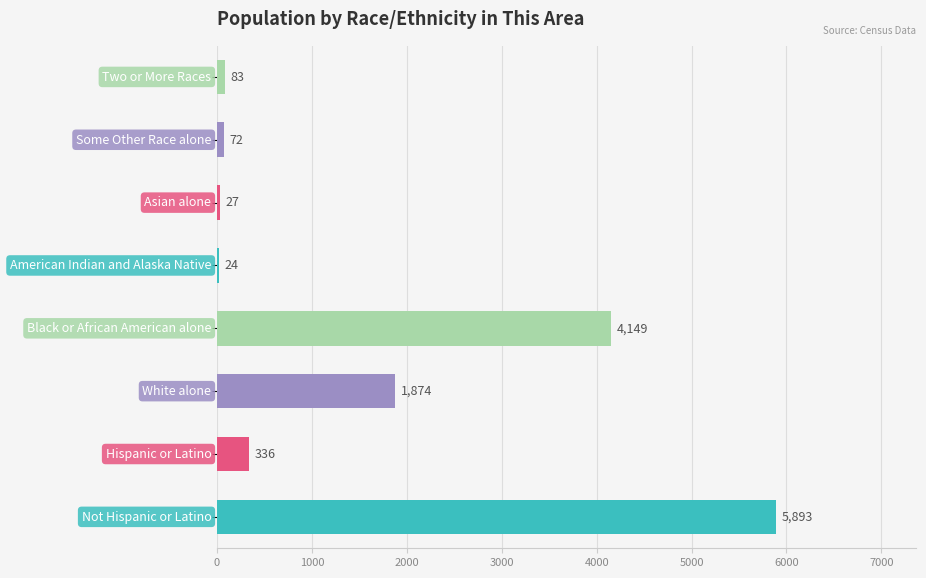

What is the smallest value displayed?

24